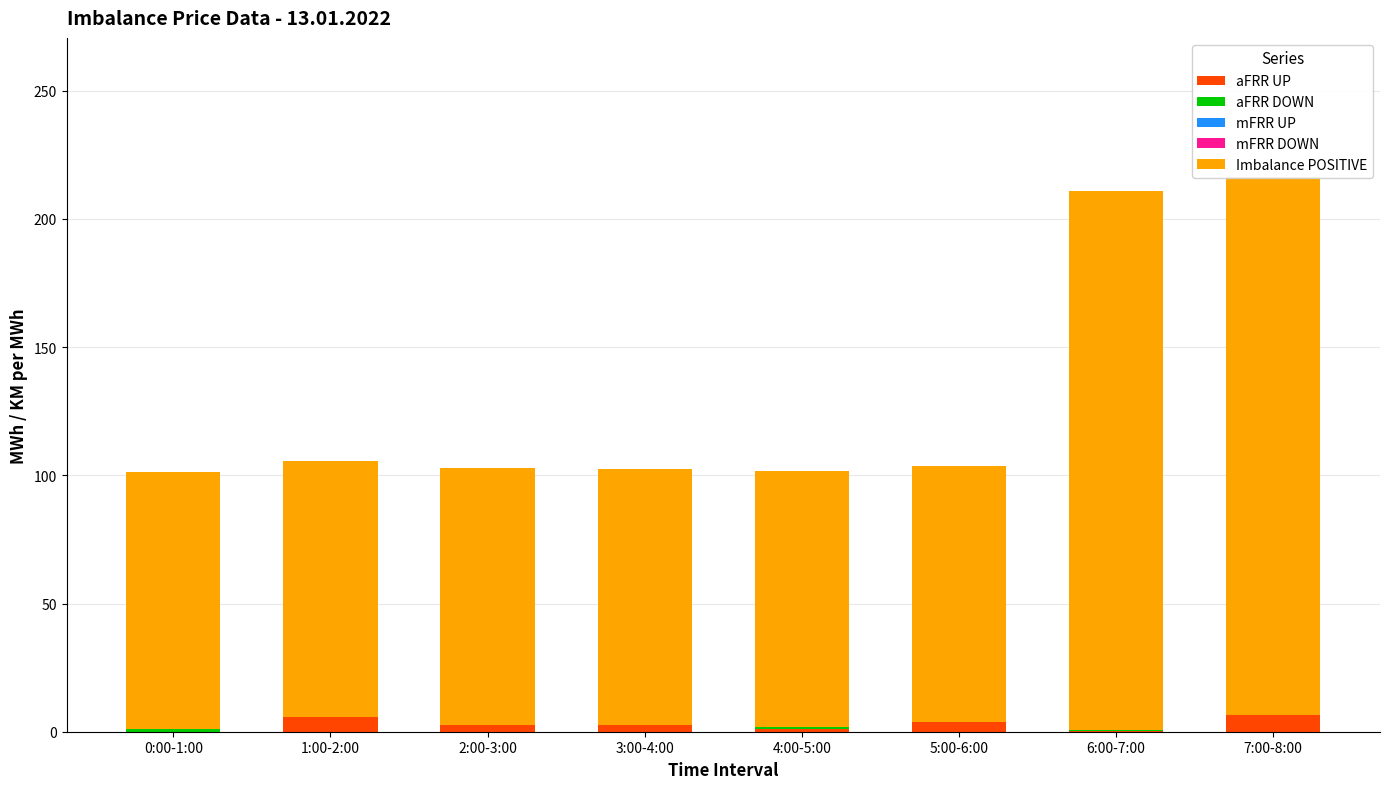

How many data points does each series have?

8